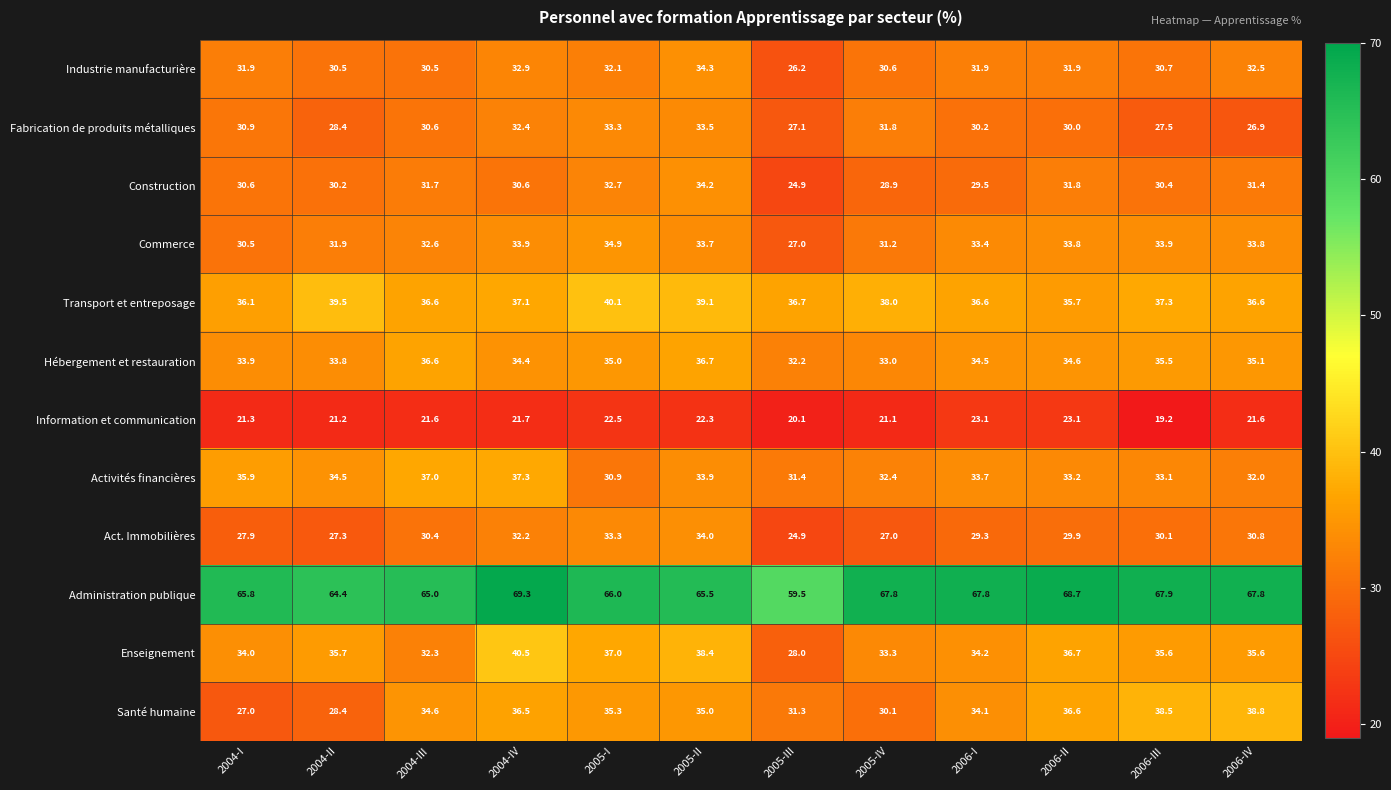

Between 2004-II and 2005-I, which series saw the biggest shift?

Santé humaine